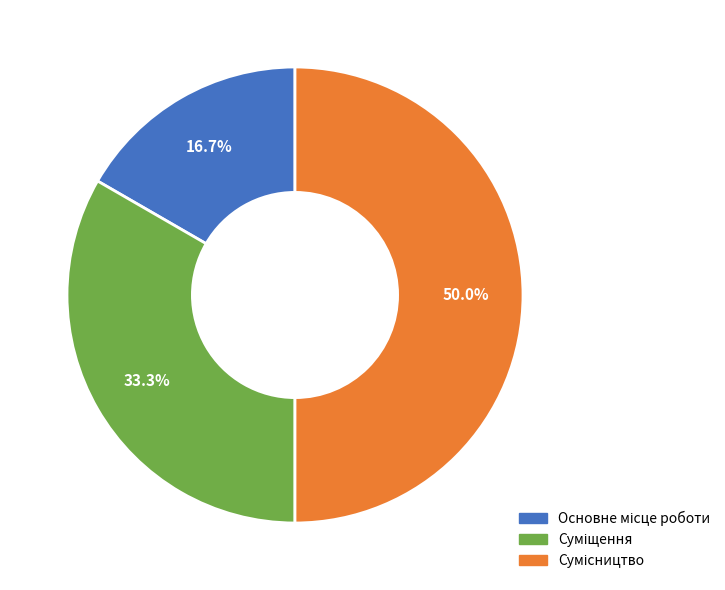

Which slice is the largest?

Сумісництво